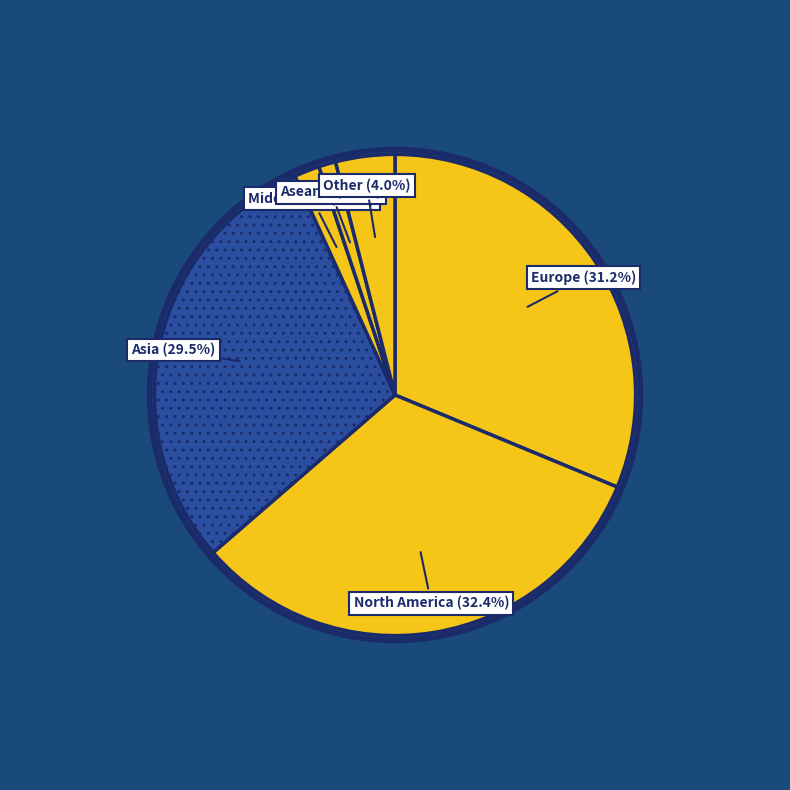

Between Aseania and North America, which is larger?

North America